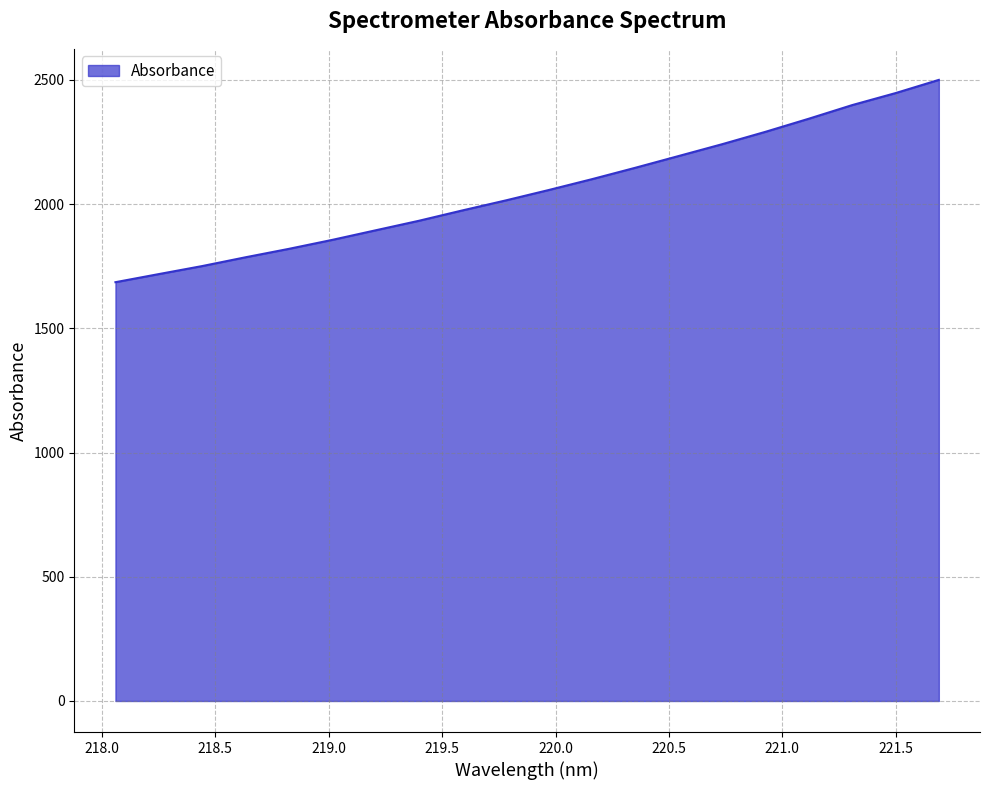

What is the smallest value displayed?

1686.0